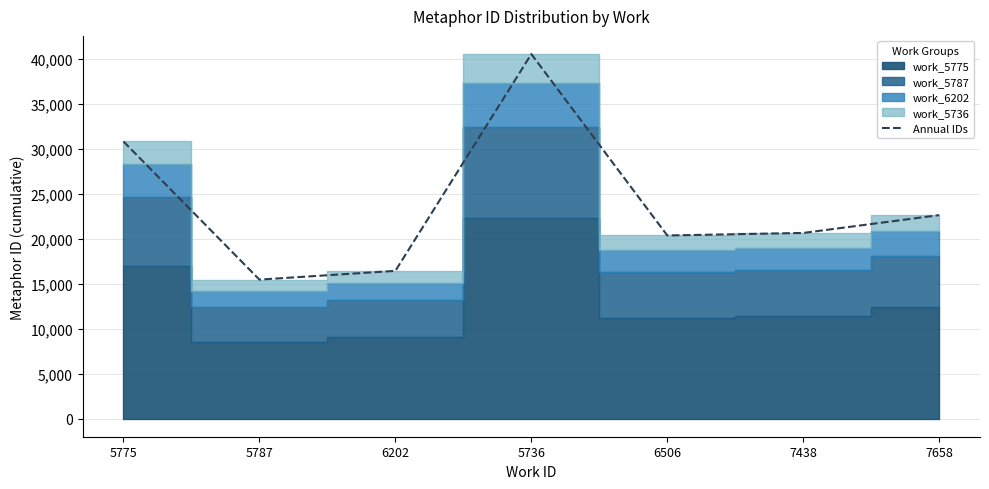

Rank the categories by value from highest to lowest.

5736, 5775, 7658, 7438, 6506, 6202, 5787